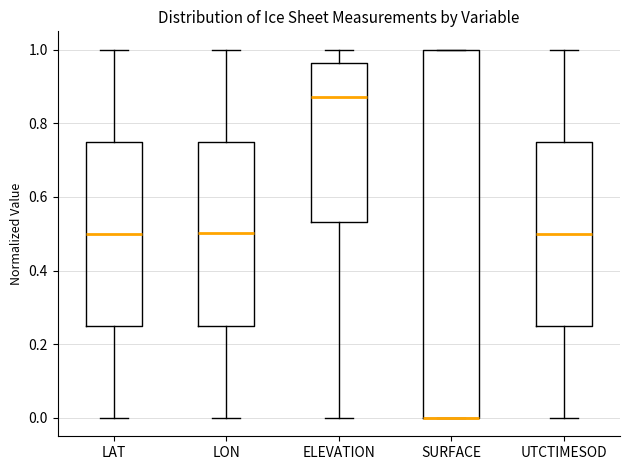

Reading left to right, read every box against the y-axis: the position of its median line, the range the box covers, and the ends of its whiskers. The values are not printed on the chart, so give them approximately, as read against the axis.

LAT: median 0.50, box 0.24 to 0.74, whiskers 0.00 to 1.00
LON: median 0.50, box 0.26 to 0.76, whiskers 0.00 to 1.00
ELEVATION: median 0.88, box 0.54 to 0.96, whiskers 0.00 to 1.00
SURFACE: median 0.00 (drawn on the box's lower edge), box 0.00 to 1.00, whiskers 0.00 to 1.00
UTCTIMESOD: median 0.50, box 0.26 to 0.76, whiskers 0.00 to 1.00